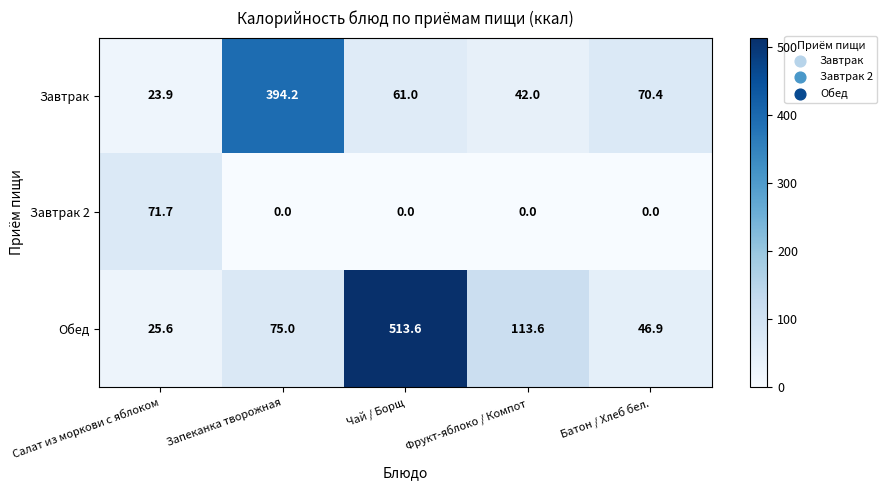

The value of Завтрак 2 at Салат из моркови с яблоком is 110.4. True or false?

False